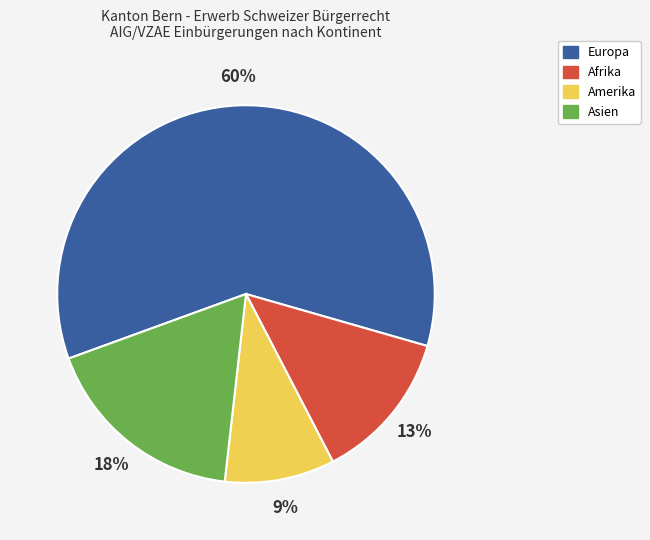

Is there a majority slice in this chart?

Yes